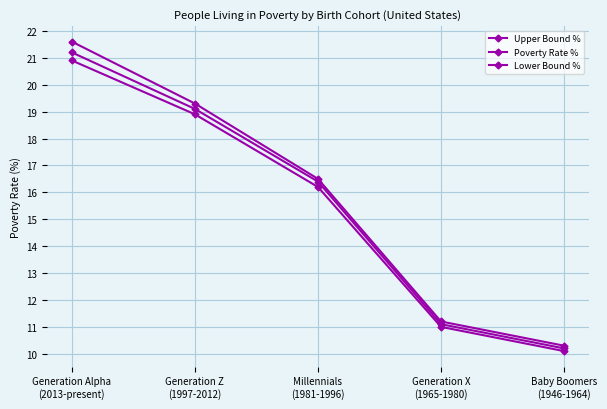

How many lines are shown in the chart?

3